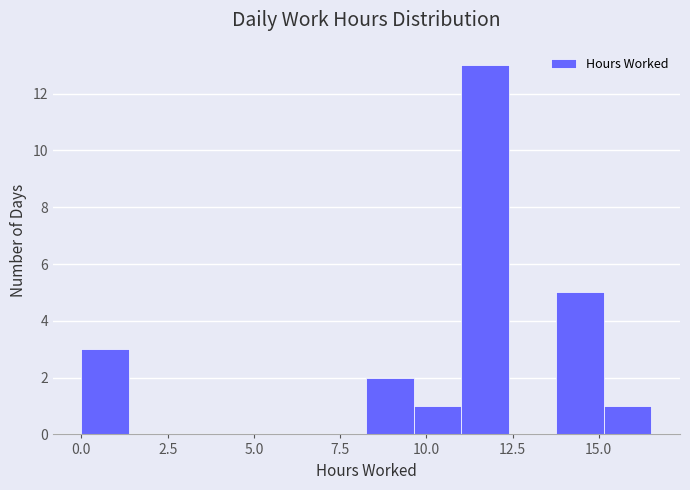

Around what value on the x-axis is the tallest bar? Give the approximate position of its centre, as read against the axis.

11.5